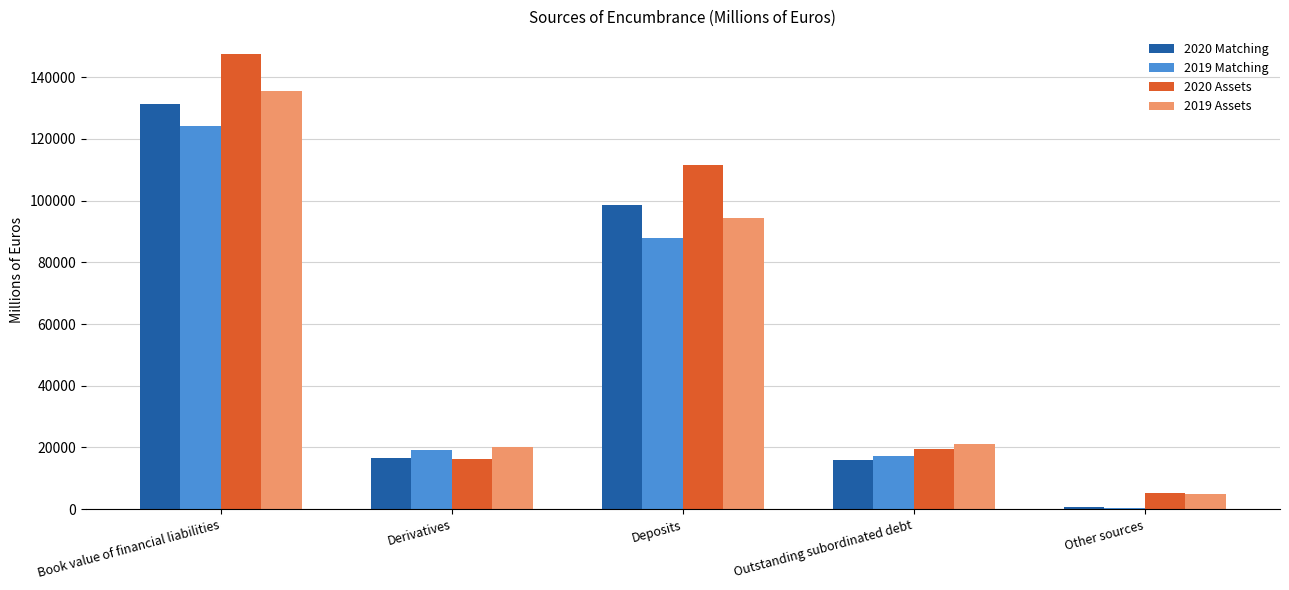

What is the difference between the 2019 Assets values at Outstanding subordinated debt and Derivatives?

1252